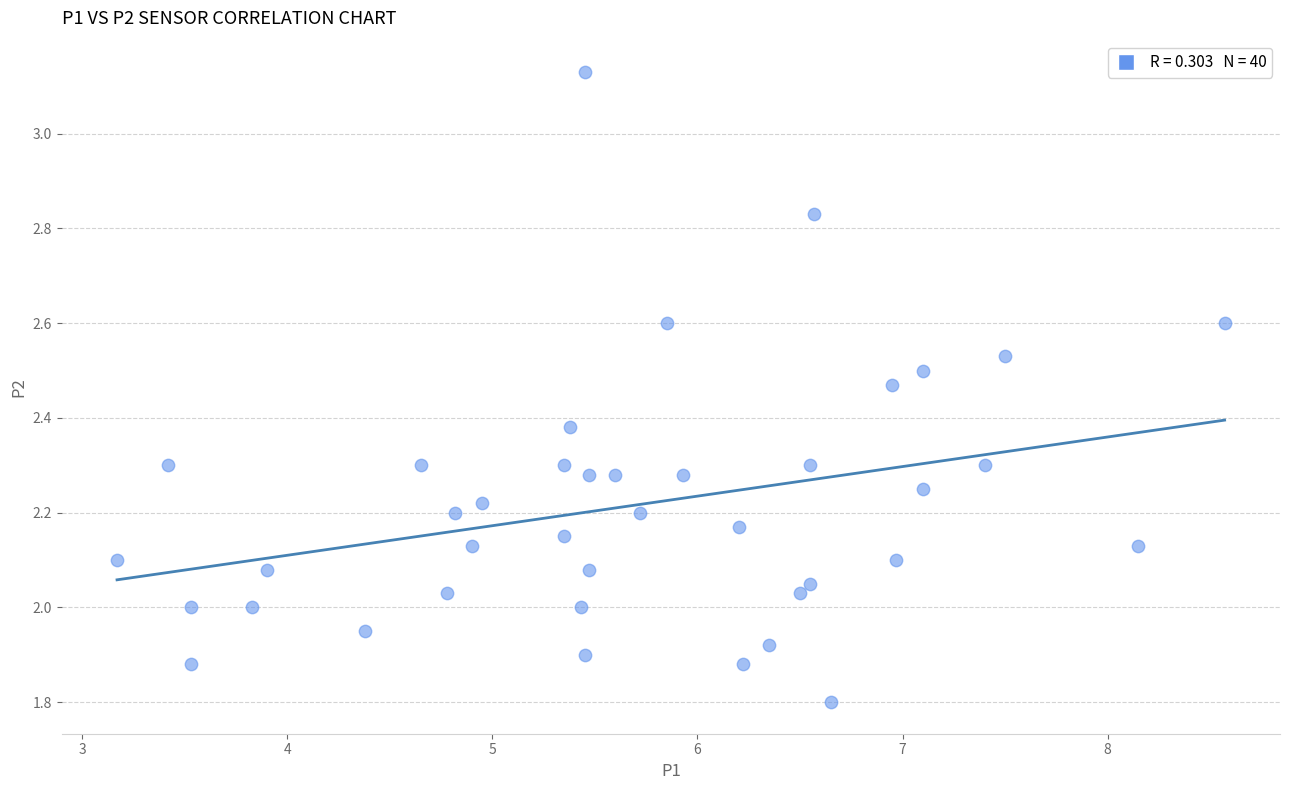

What is the range of X values (max minus min)?

5.4